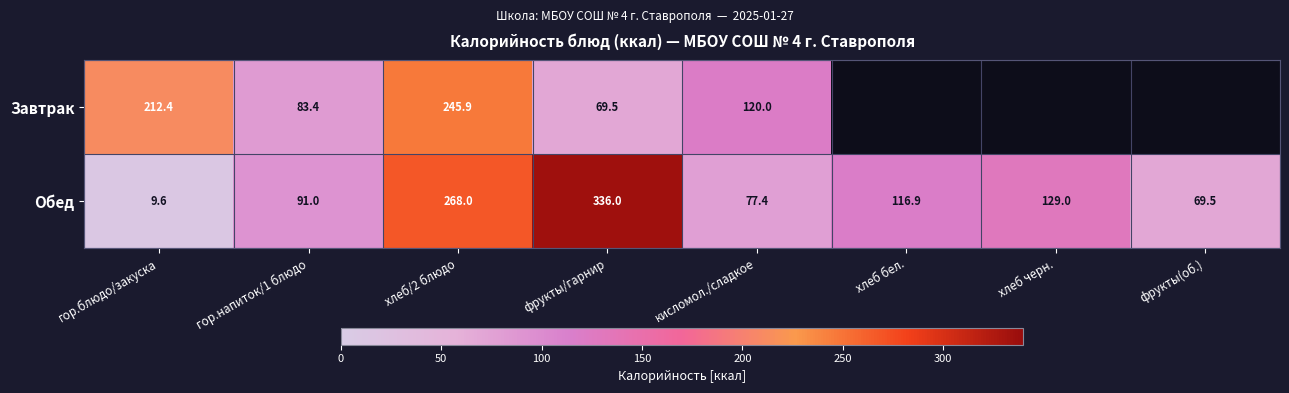

What is the highest value of the Обед series?

336.0